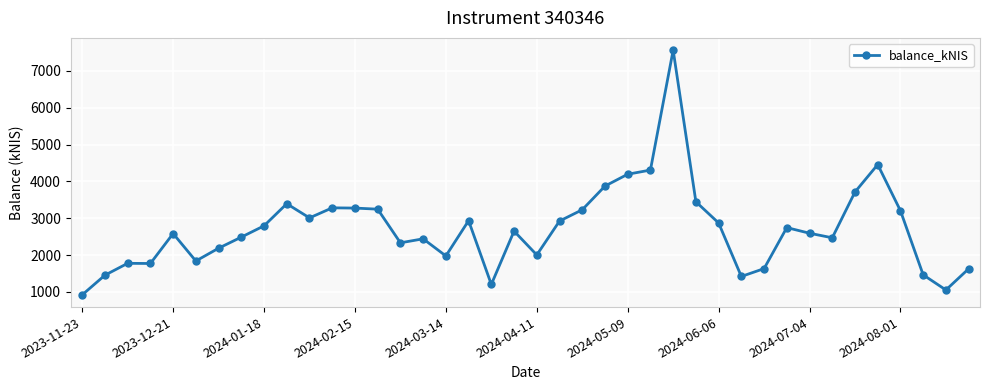

What is the minimum value shown in the chart?

921.0